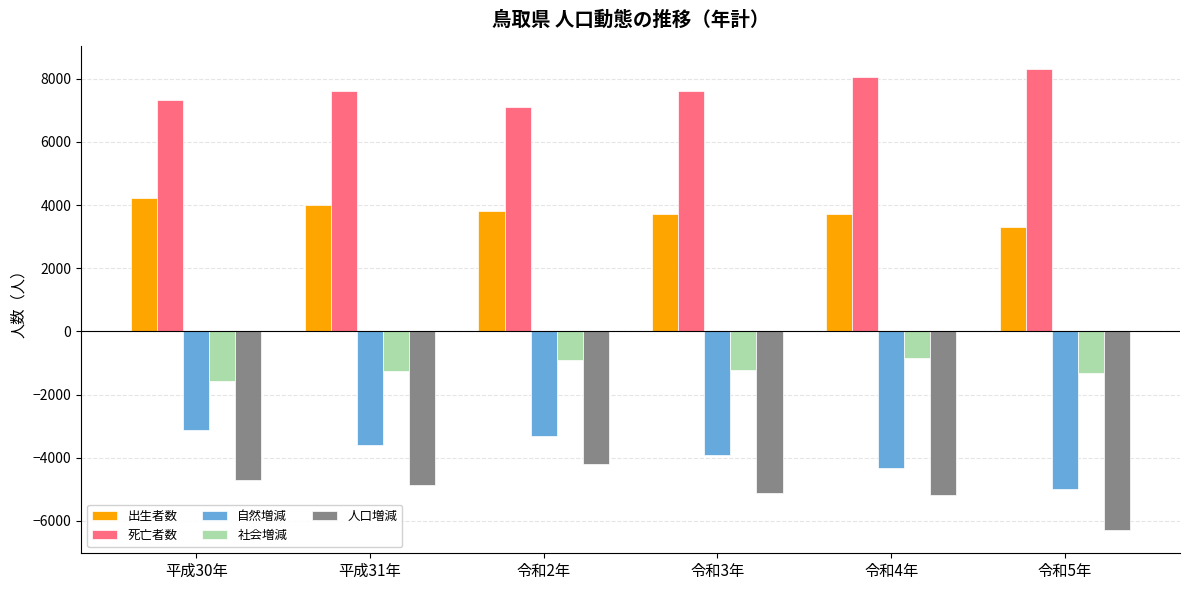

What is the difference between the second highest and minimum values in the 社会増減 series?

678